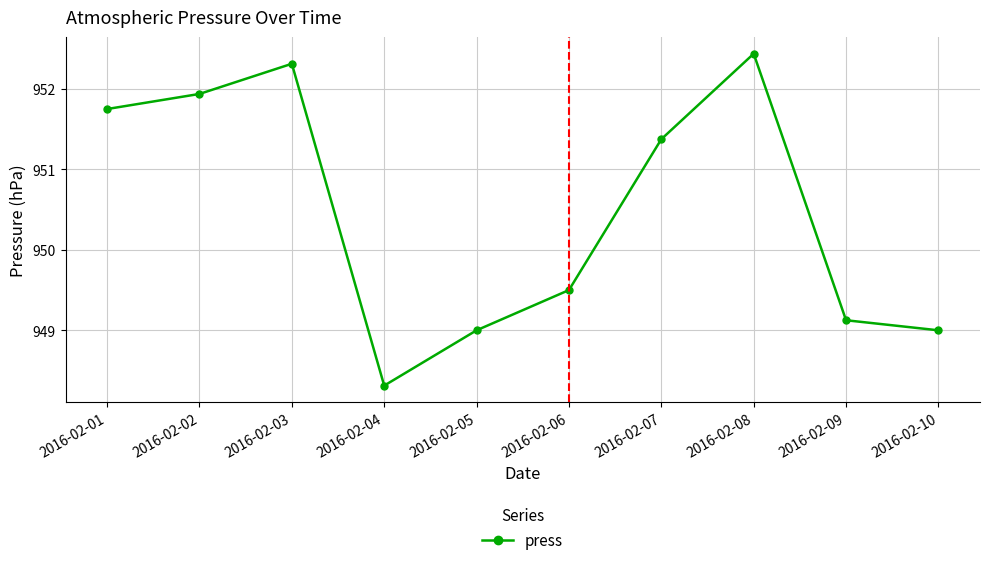

What is the approximate value at 2016-02-09?

949.1